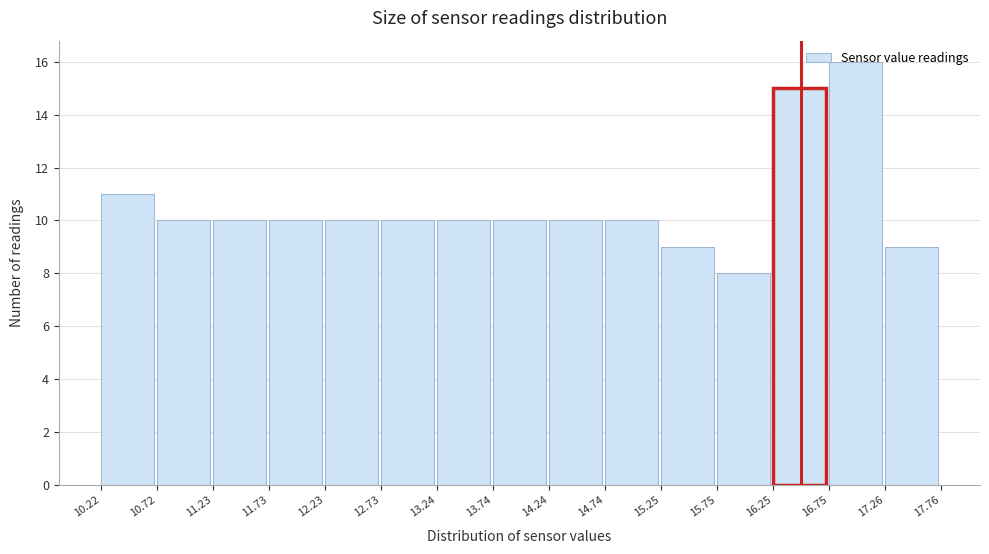

Reading left to right, list every bar in this chart as the range it spans on the x-axis followed by its height. The values are not printed on the chart, so give them approximately, as read against the axis.

10.22 to 10.72: 11
10.72 to 11.23: 10
11.23 to 11.73: 10
11.73 to 12.23: 10
12.23 to 12.73: 10
12.73 to 13.24: 10
13.24 to 13.74: 10
13.74 to 14.24: 10
14.24 to 14.74: 10
14.74 to 15.25: 10
15.25 to 15.75: 9
15.75 to 16.25: 8
16.25 to 16.75: 15
16.75 to 17.26: 16
17.26 to 17.76: 9